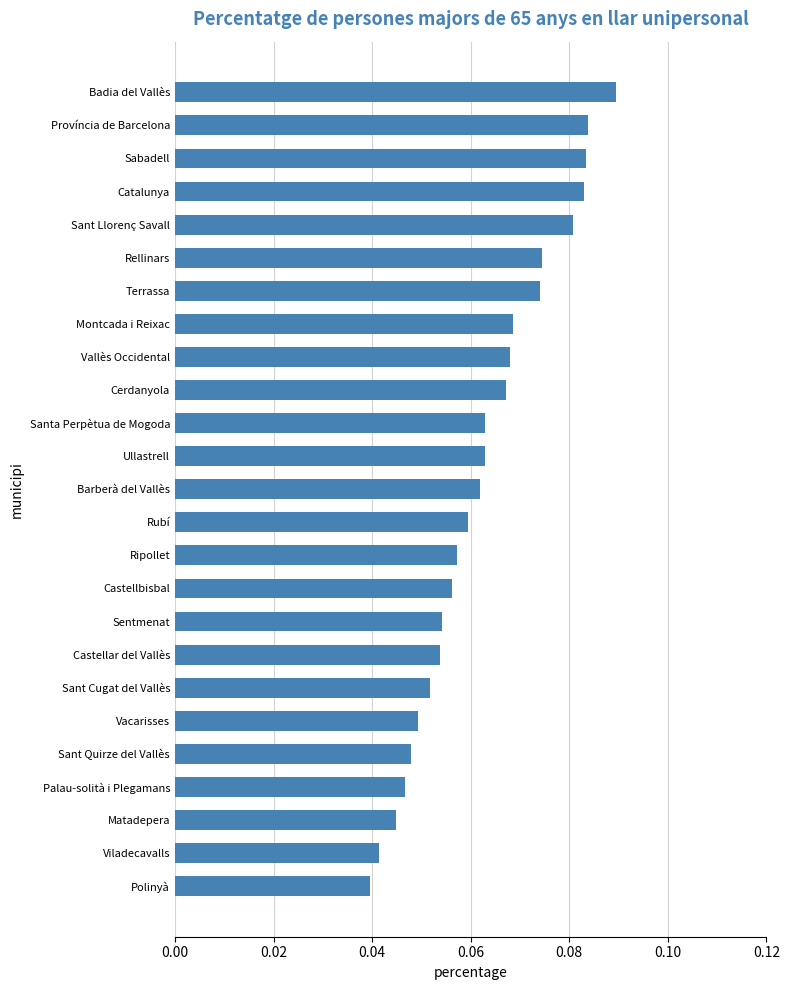

The value at Viladecavalls is 0.1. True or false?

False